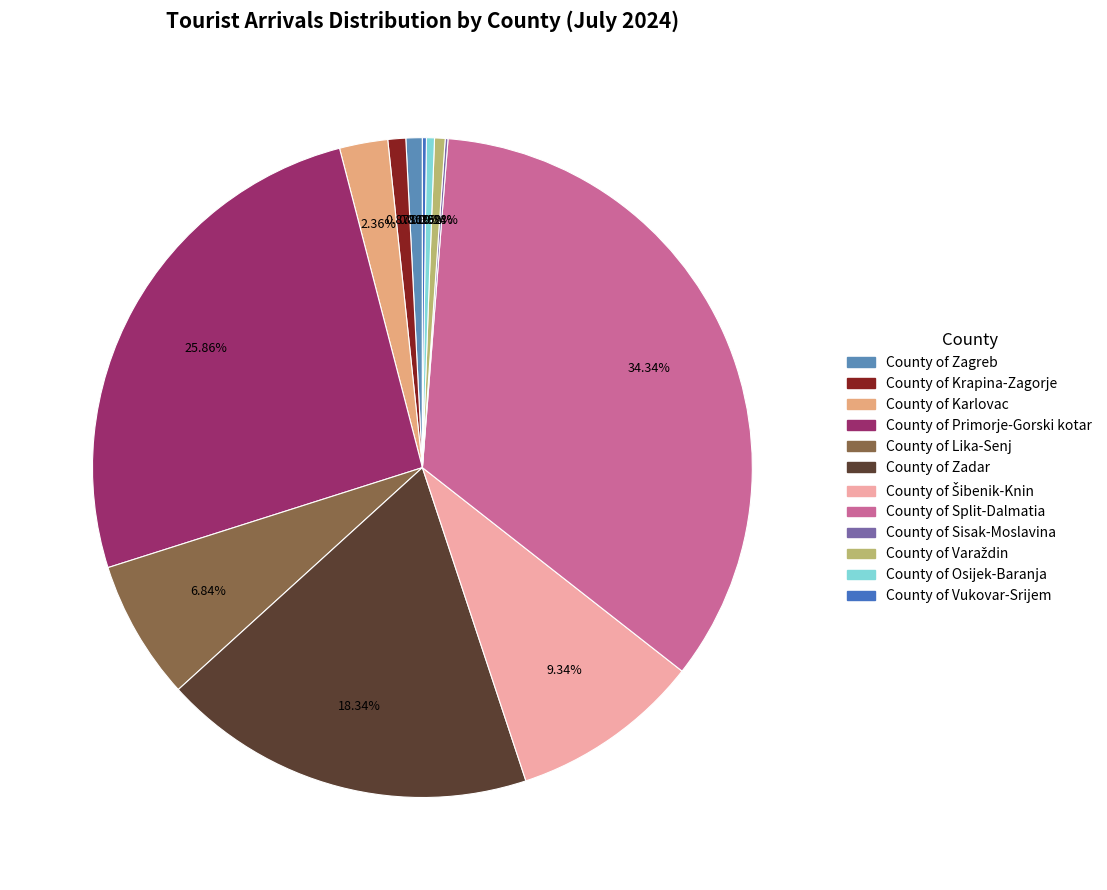

True or false: County of Karlovac accounts for 15% of the total.

False